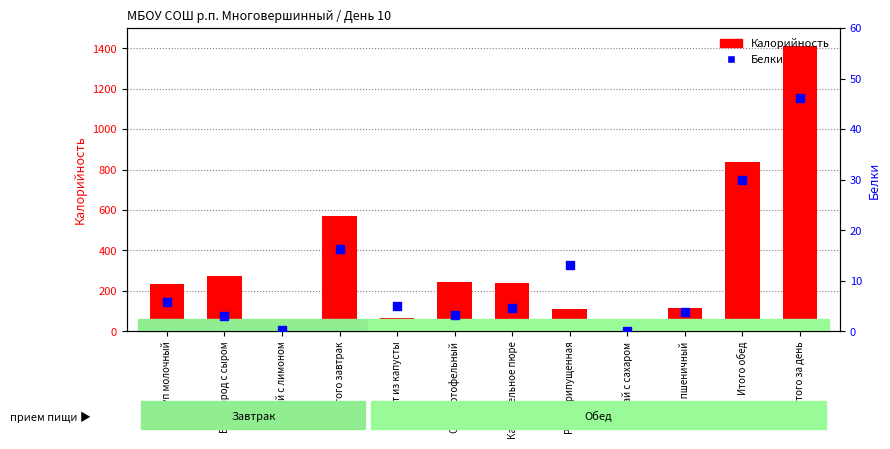

What are all the series names shown in the legend?

Калорийность, Белки